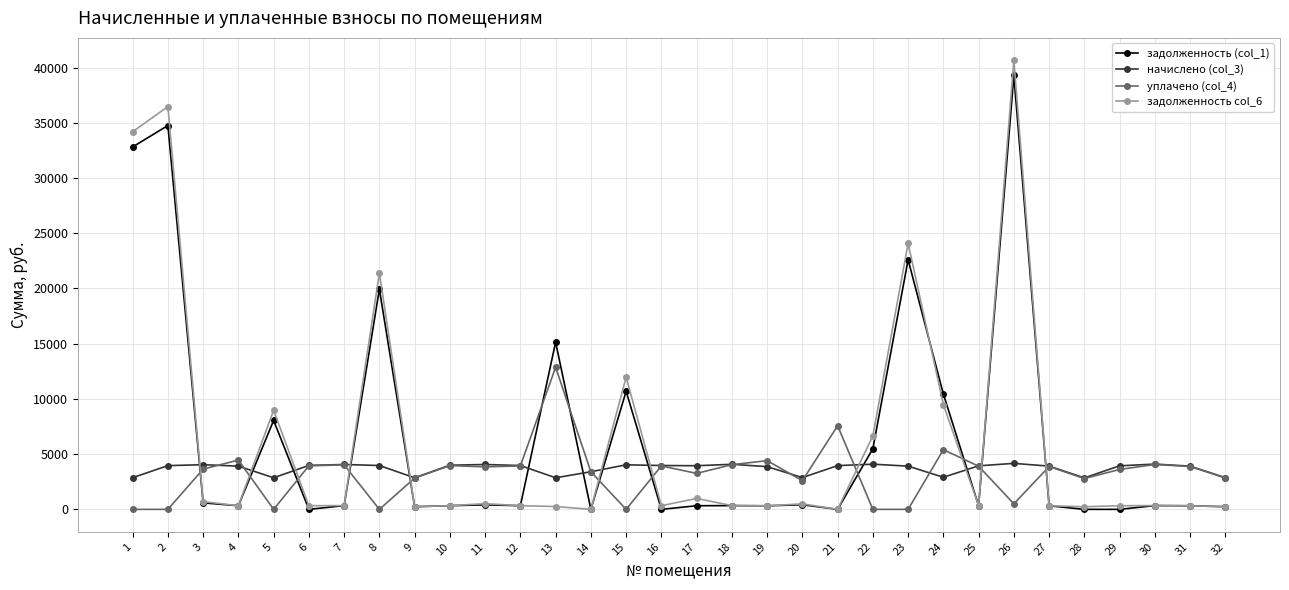

Where is задолженность (col_1) nearest to the value 19642?

8